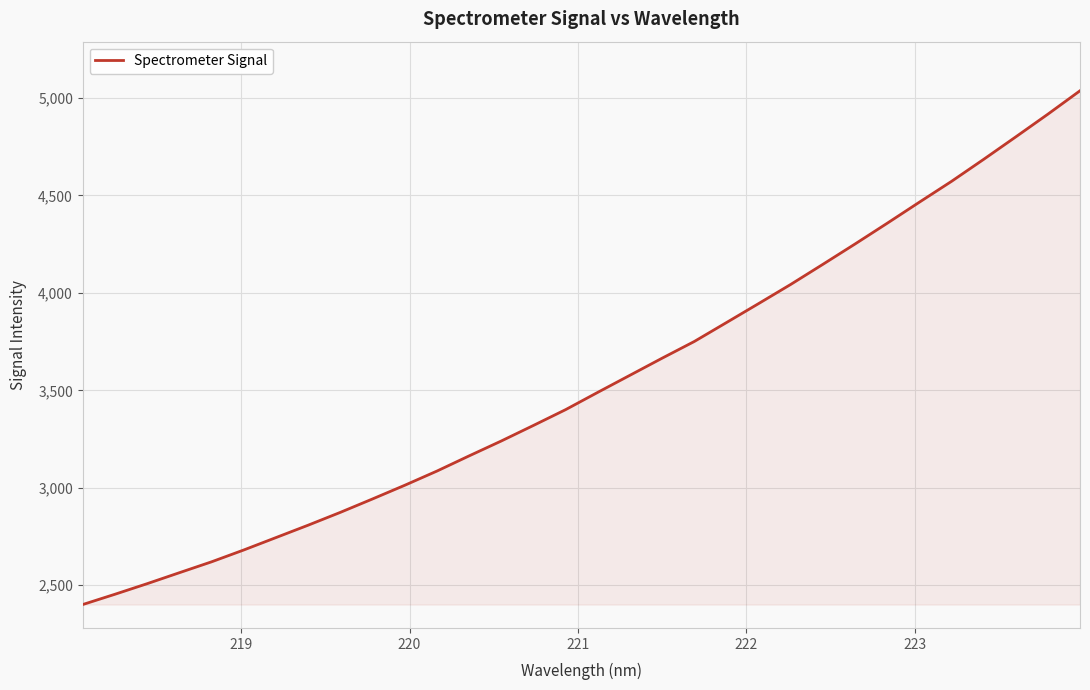

True or false: there are more than 1 points higher than both neighbors.

False